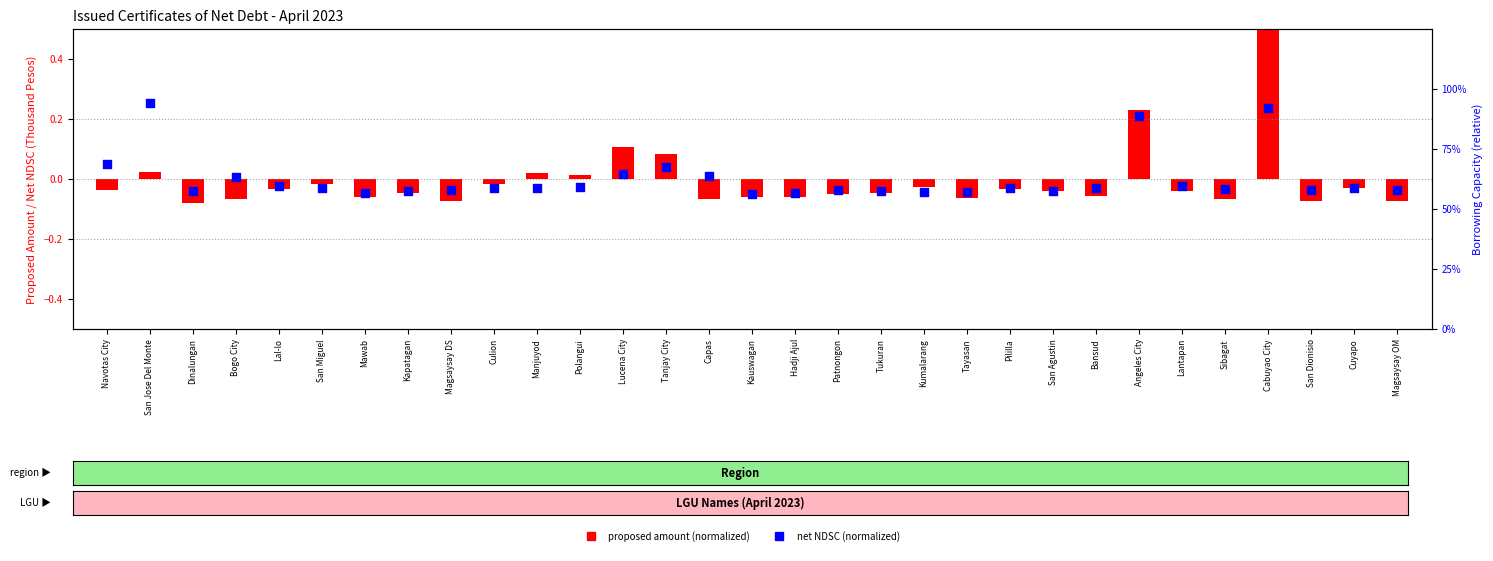

At which category is the sum across all series the highest?

Cabuyao City